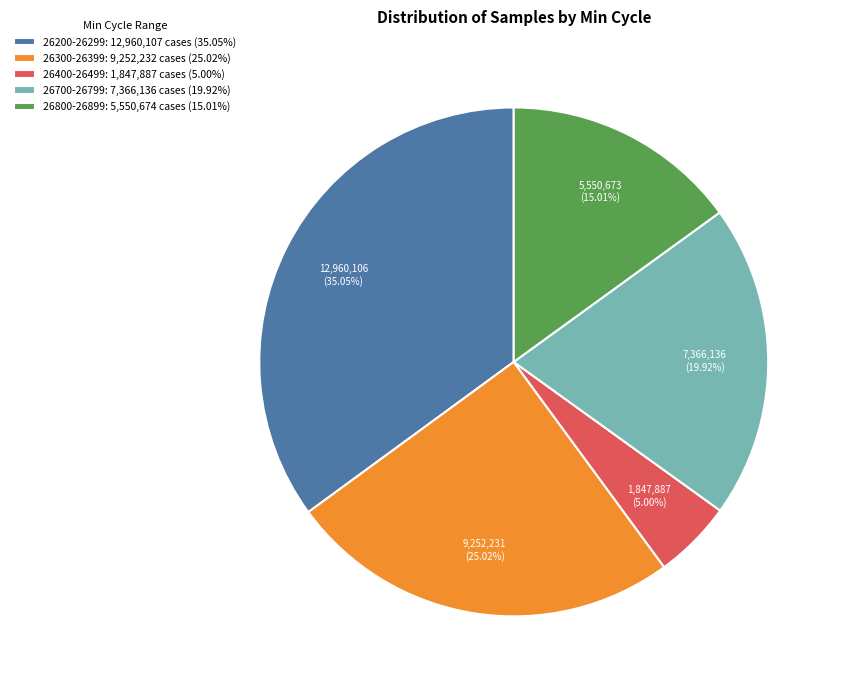

How many segments does this pie chart have?

5